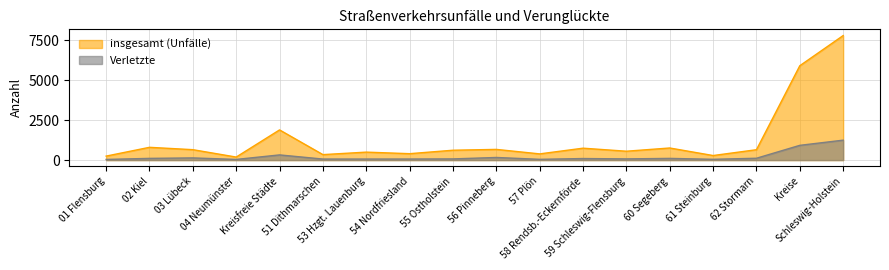

Reading right to left, list all the values displayed in this chart.

insgesamt (Unfälle): Schleswig-Holstein=7795	Kreise=5906	62 Stormarn=649	61 Steinburg=285	60 Segeberg=757	59 Schleswig-Flensburg=555	58 Rendsb.-Eckernförde=745	57 Plön=388	56 Pinneberg=669	55 Ostholstein=617	54 Nordfriesland=401	53 Hzgt. Lauenburg=498	51 Dithmarschen=342	Kreisfreie Städte=1889	04 Neumünster=189	03 Lübeck=652	02 Kiel=799	01 Flensburg=249
Verletzte: Schleswig-Holstein=1247	Kreise=923	62 Stormarn=115	61 Steinburg=49	60 Segeberg=106	59 Schleswig-Flensburg=75	58 Rendsb.-Eckernförde=97	57 Plön=47	56 Pinneberg=164	55 Ostholstein=74	54 Nordfriesland=66	53 Hzgt. Lauenburg=65	51 Dithmarschen=65	Kreisfreie Städte=324	04 Neumünster=41	03 Lübeck=136	02 Kiel=107	01 Flensburg=40